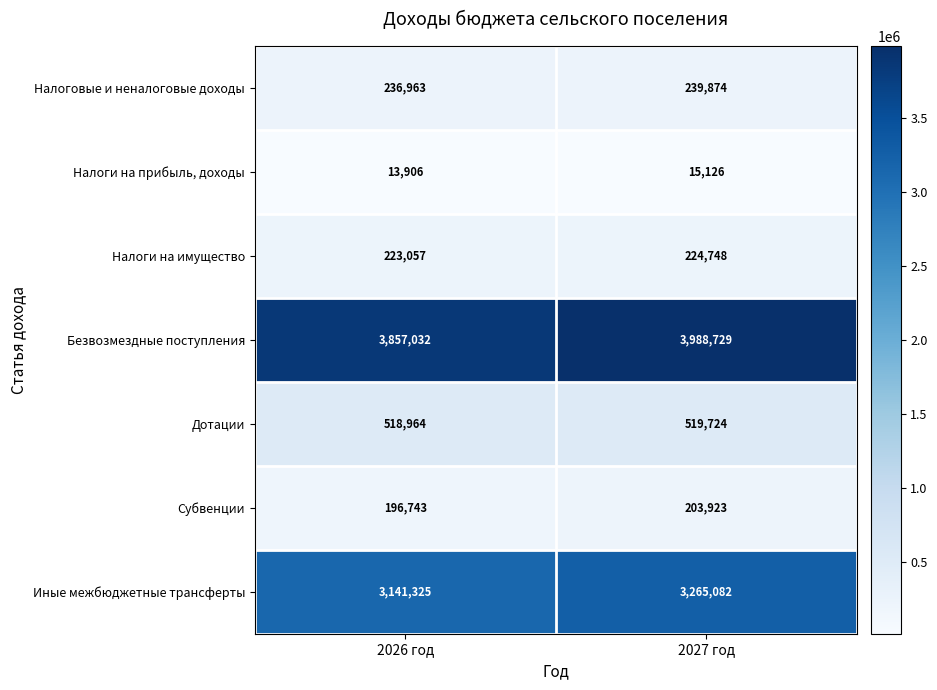

What is the spread (max minus min) of values at 2026 год?

3843126